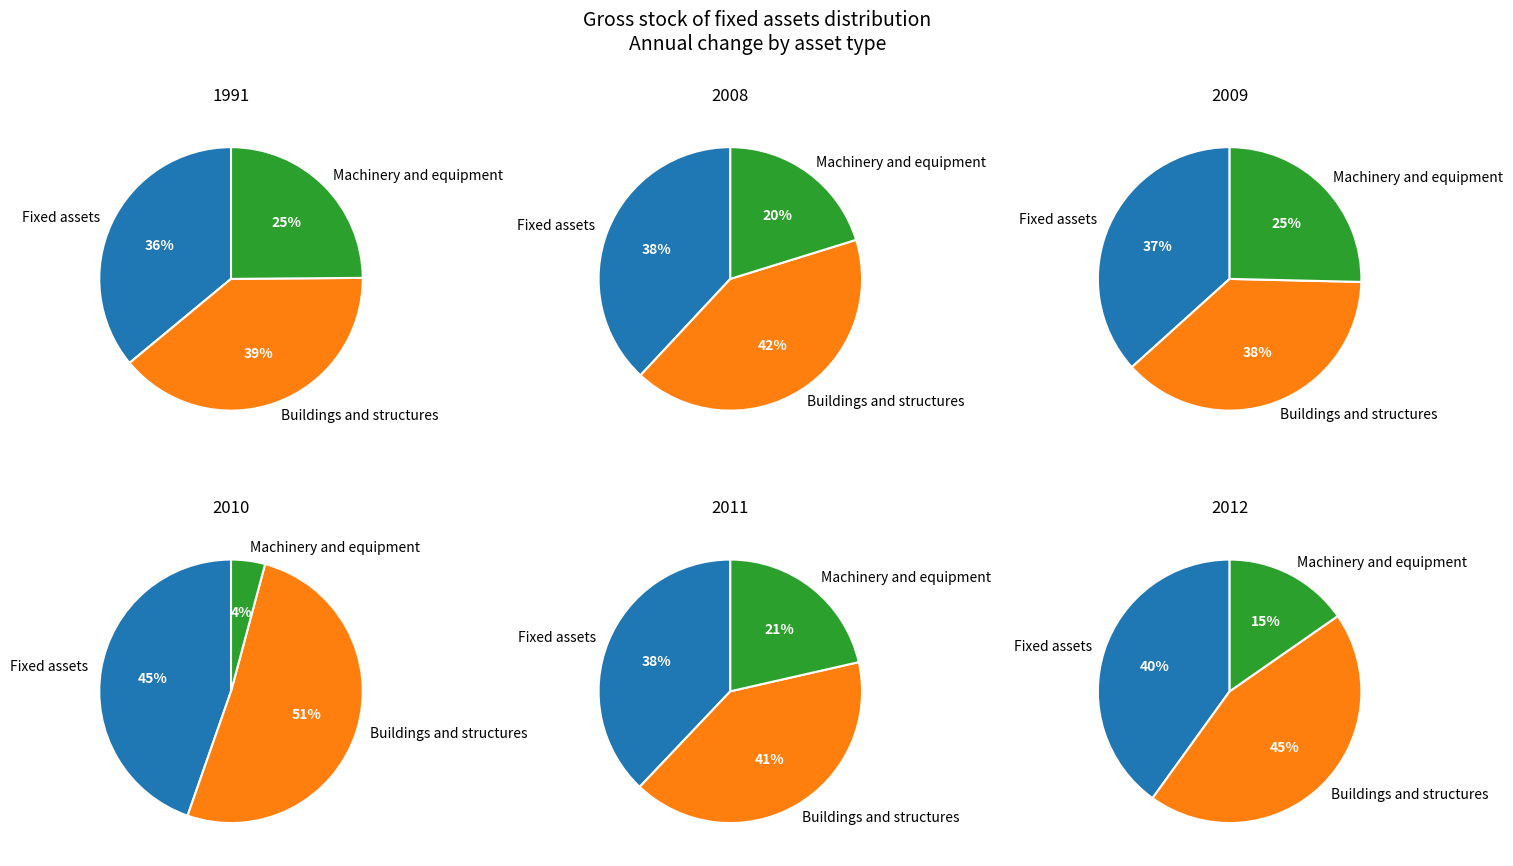

Is the sum of 2009 and 2012 greater than half?

No